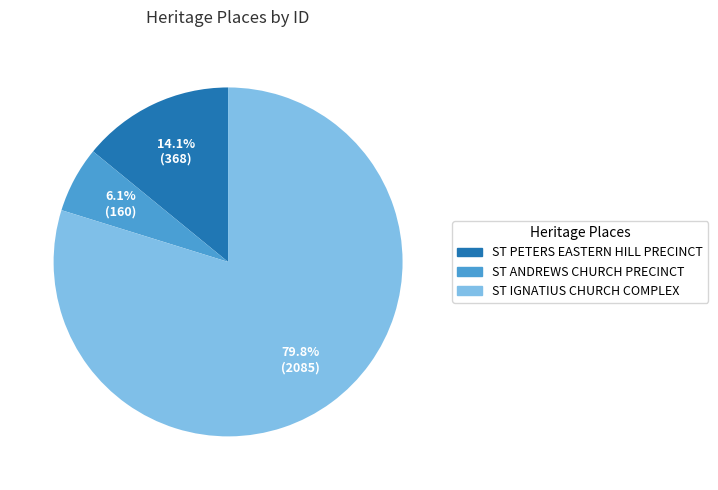

How many segments does this pie chart have?

3